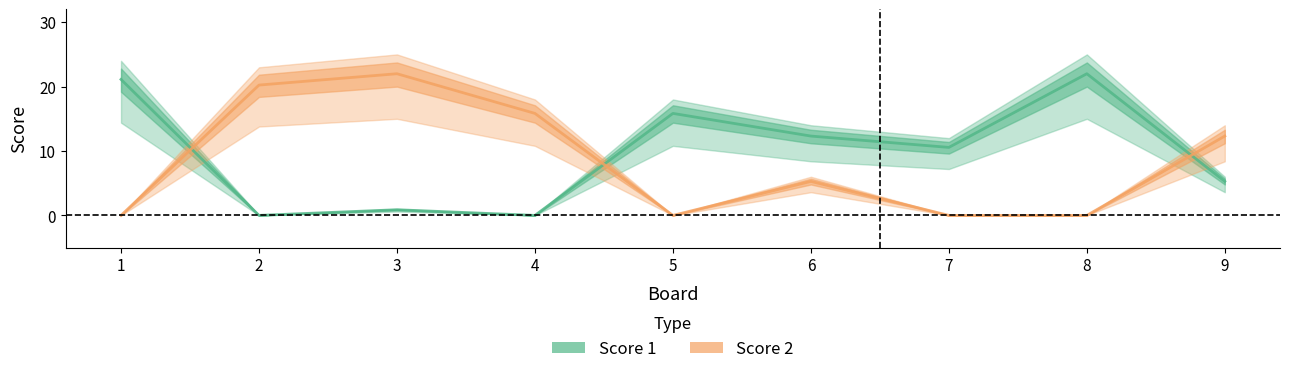

At which category is the sum across all series the highest?

3